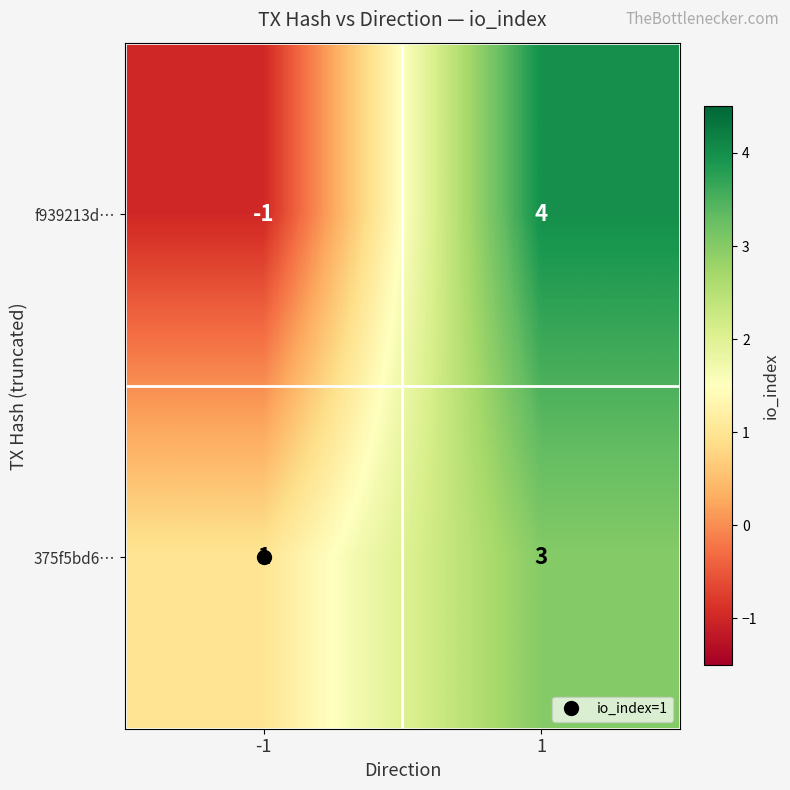

Is the value of f939213d… at -1 greater than the value of 375f5bd6… at -1?

No